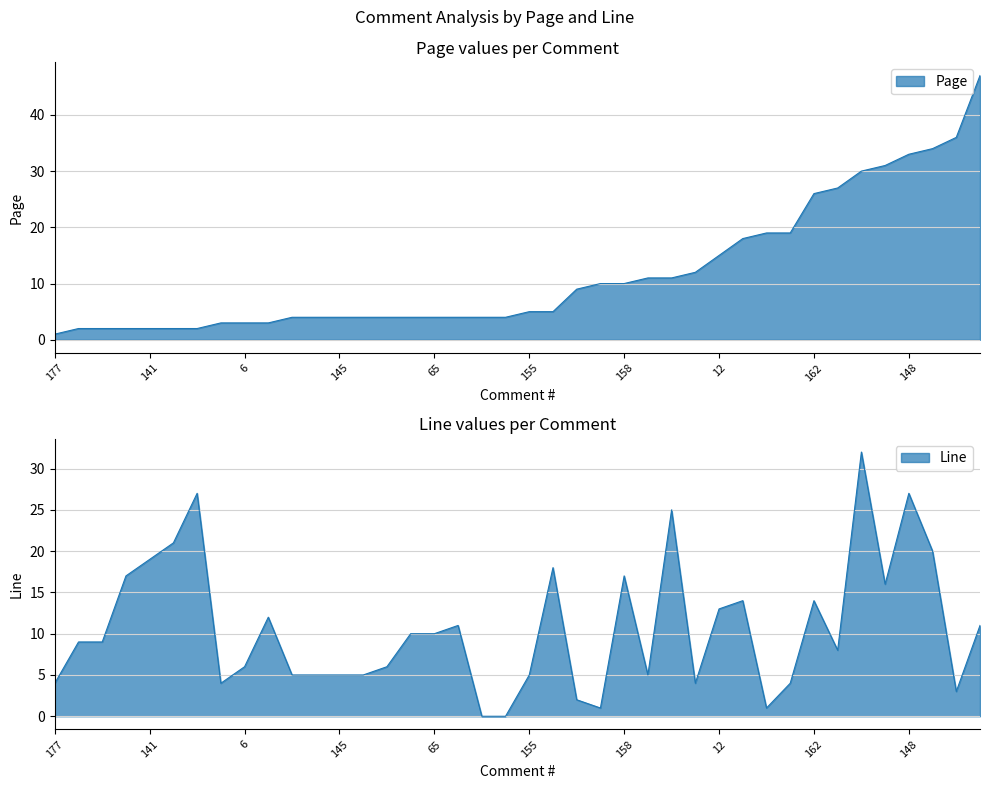

Is it true that Page equals 2 at 154?

False